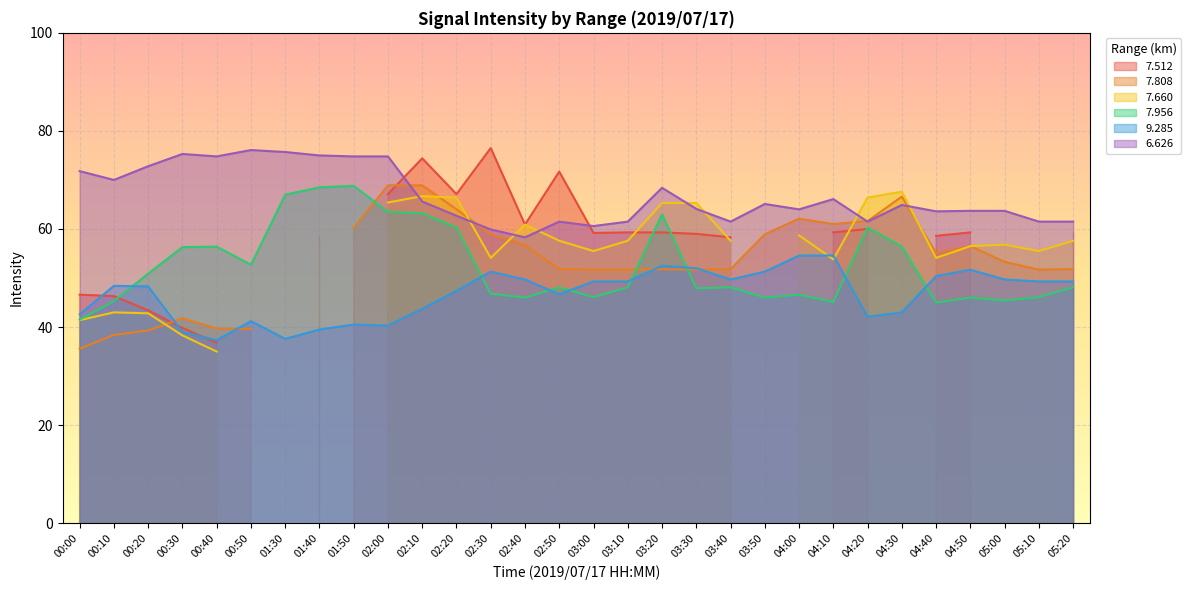

True or false:   6.626 has a value of 27.2 at 03:30.

False